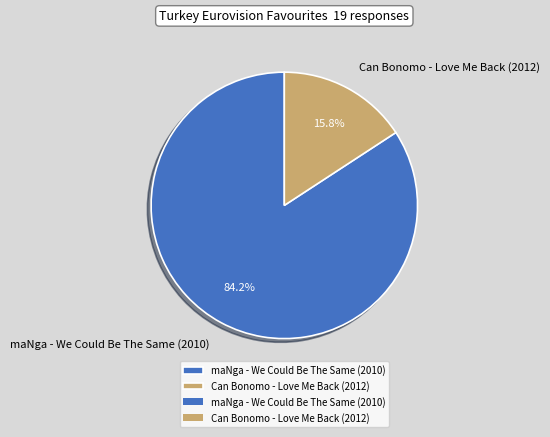

To the nearest percent, what is the combined percentage of Can Bonomo - Love Me Back (2012) and maNga - We Could Be The Same (2010)?

100%